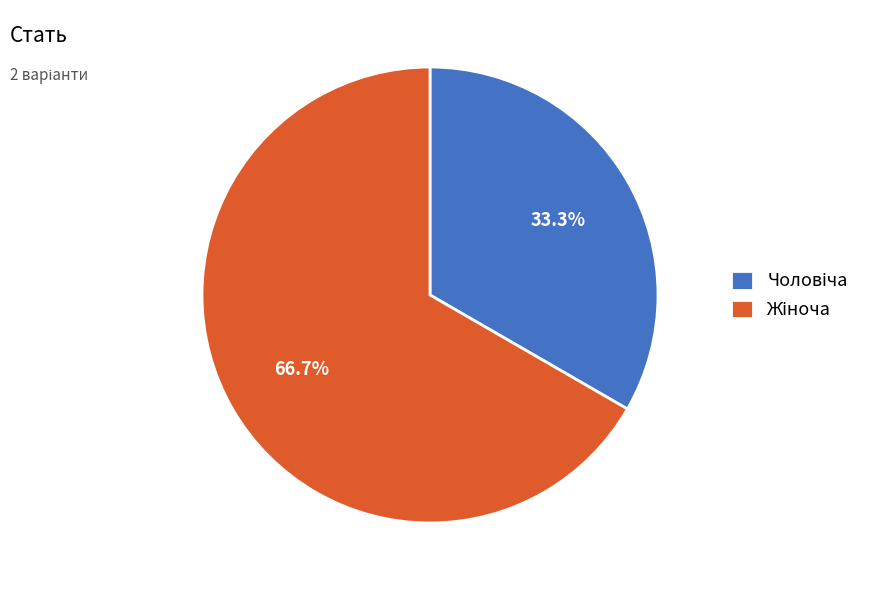

Does any single category account for the majority?

Yes